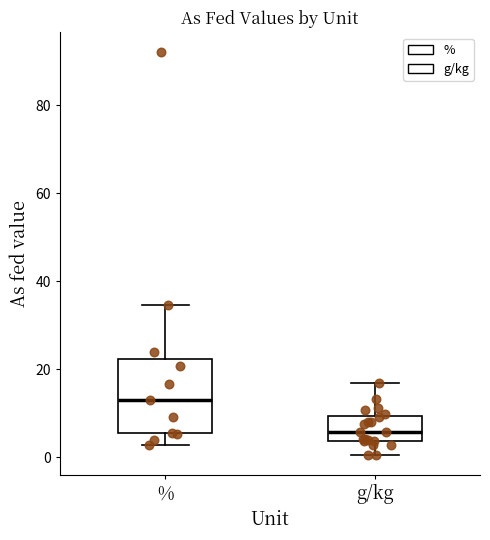

Which box's median line is the highest?

%